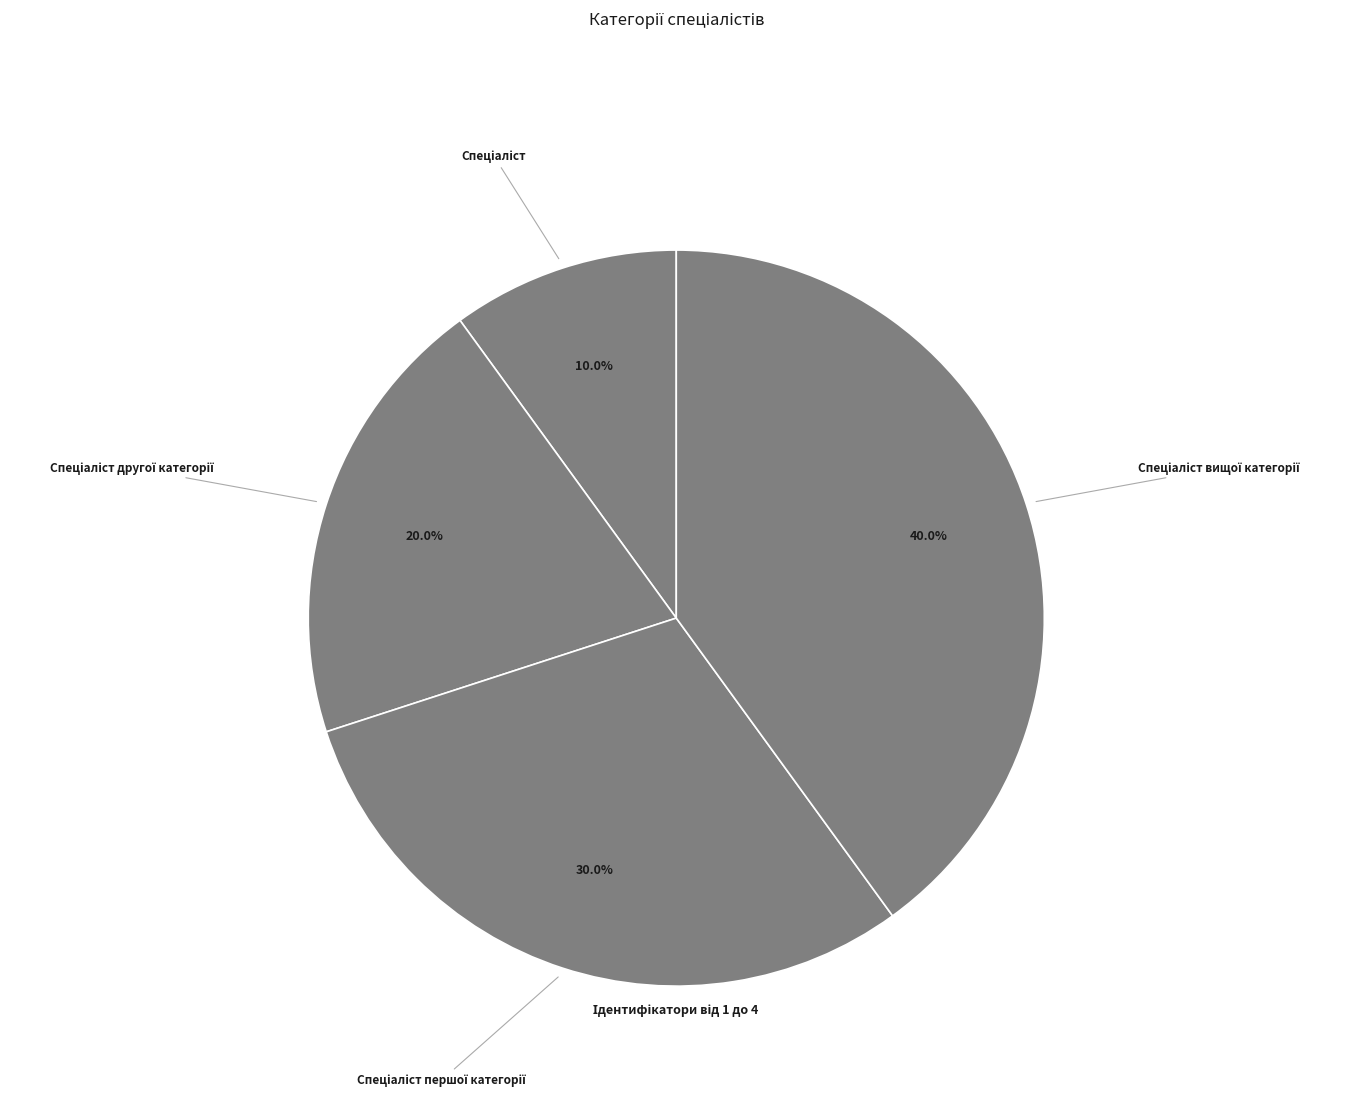

Is there a majority slice in this chart?

No